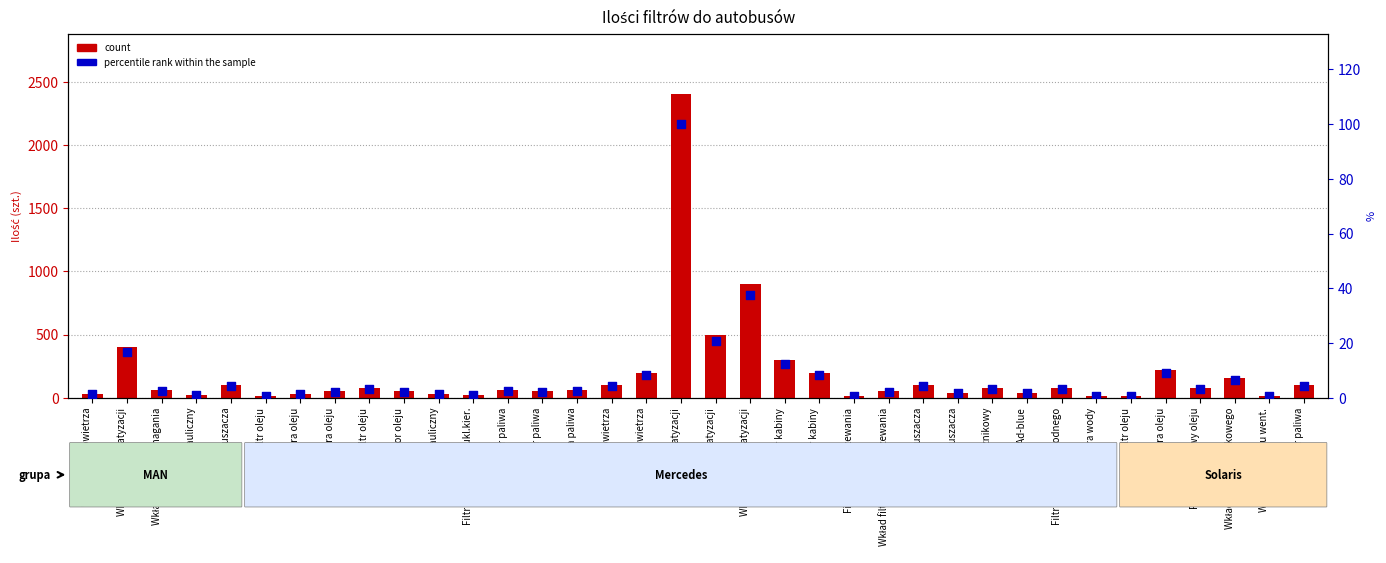

Is the value of percentile rank within the sample at Wkład filtra oleju greater than the value of count at Wkład filtra wody?

No